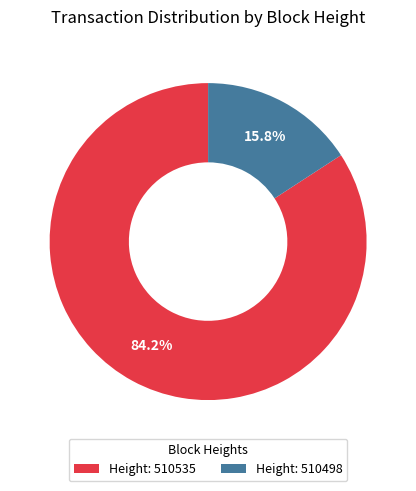

Is Height: 510498 the majority of the pie?

No